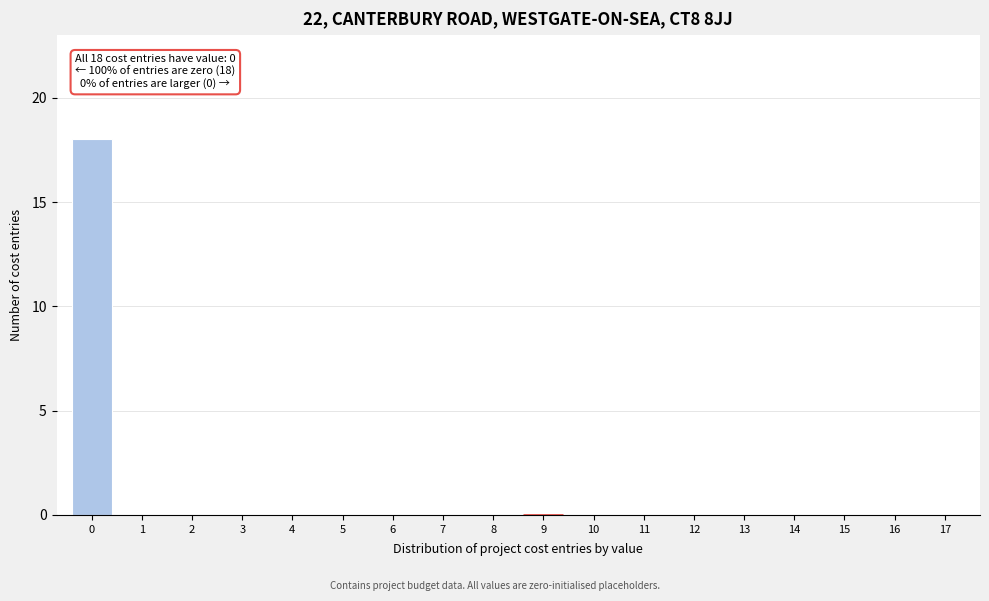

Over which range of the x-axis is the bar tallest?

-0.5 to 0.5